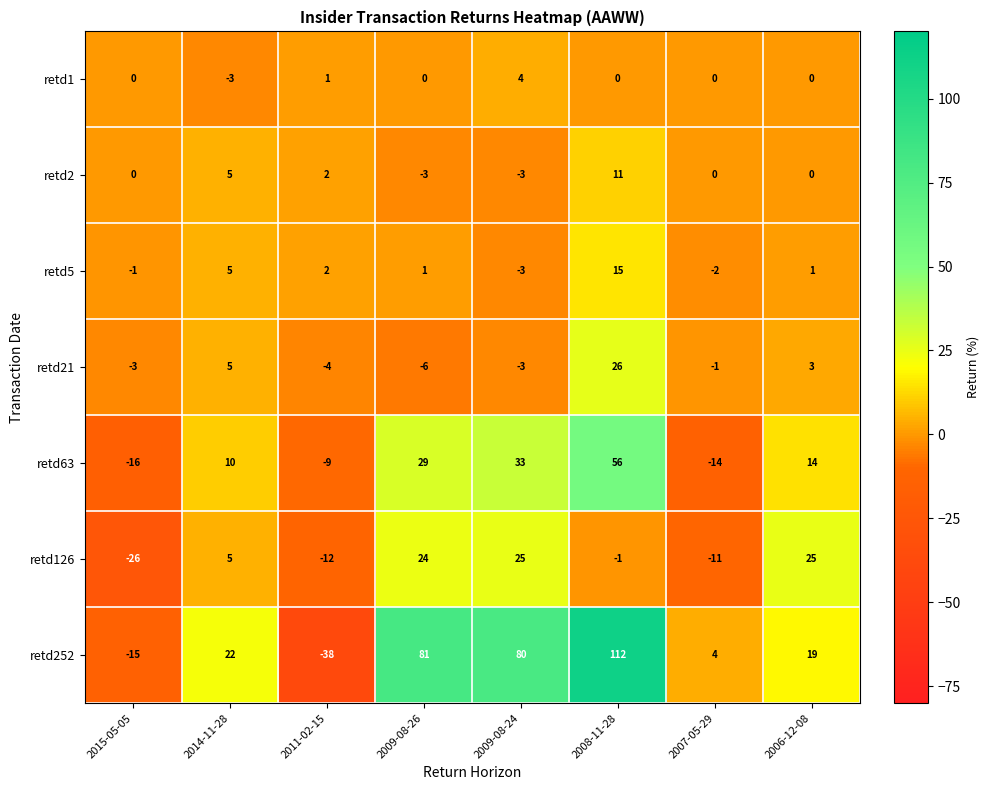

List the labels in order of retd252 value, largest first.

2008-11-28, 2009-08-26, 2009-08-24, 2014-11-28, 2006-12-08, 2007-05-29, 2015-05-05, 2011-02-15